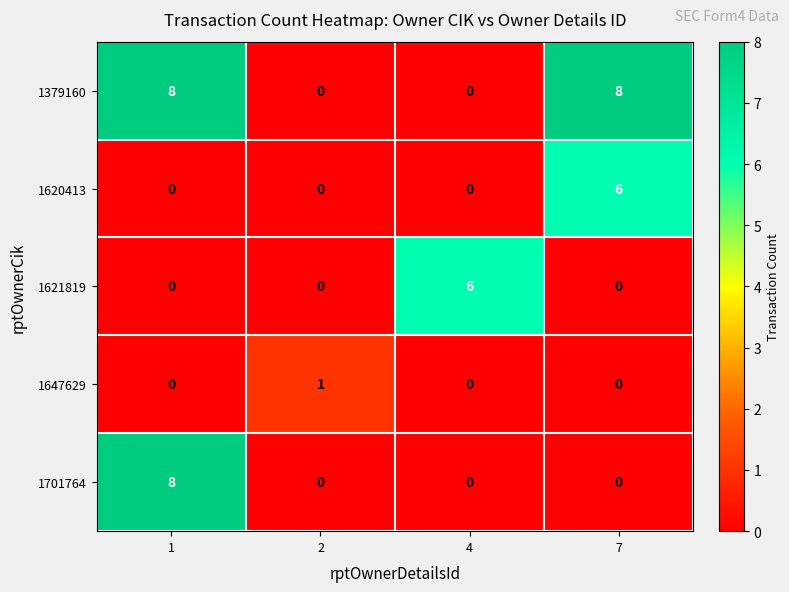

What is the difference between the maximum and minimum values in the 1621819 series?

6